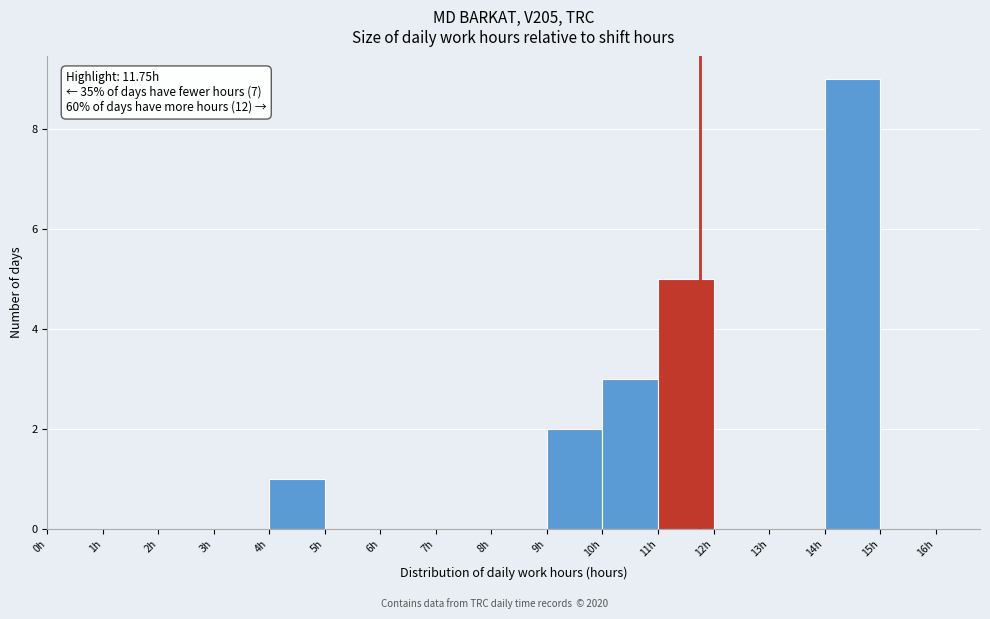

Over which range of the x-axis is the bar tallest?

14 to 15